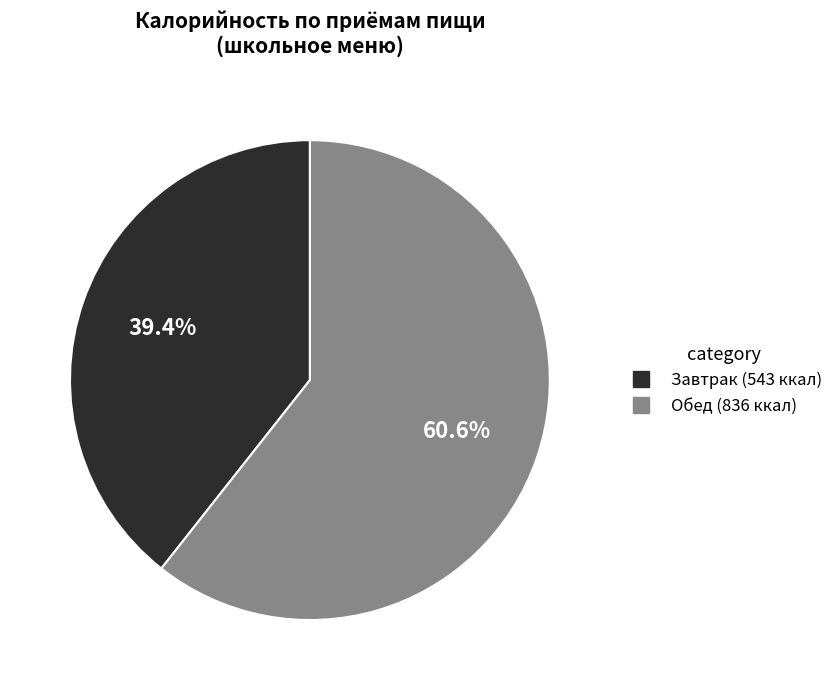

What percentage is NOT represented by Обед?

39.4%